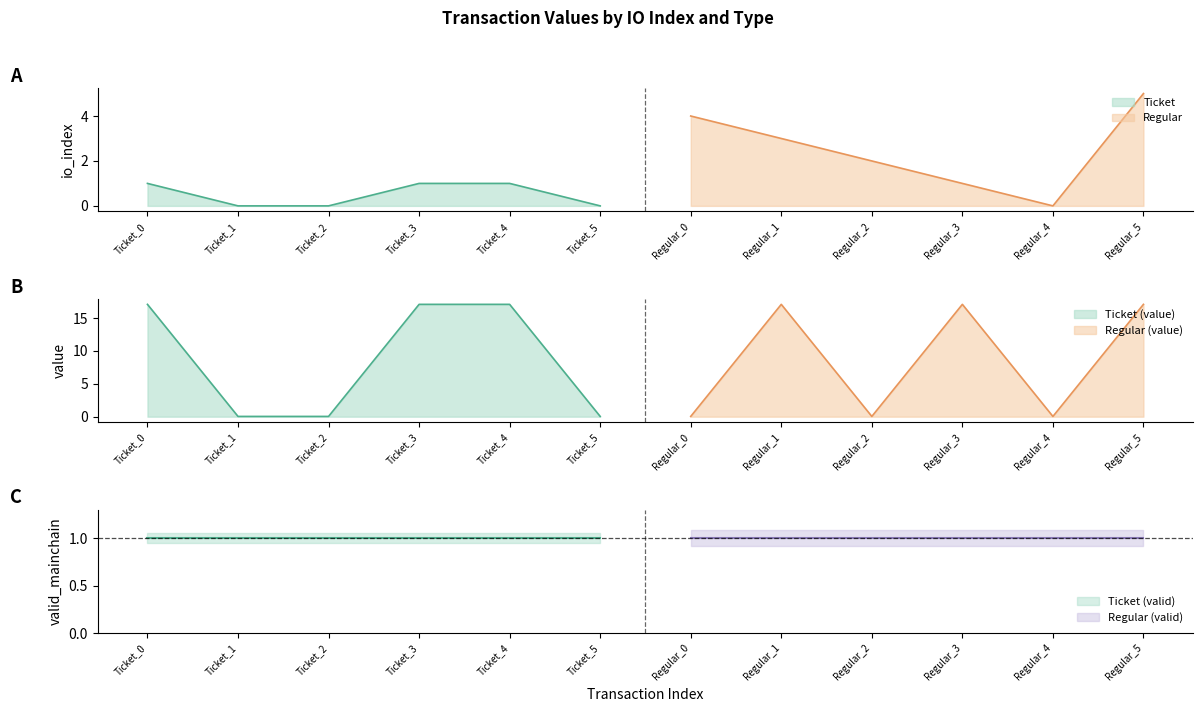

Reading left to right, list all the values displayed in this chart.

io_index: 1.0	0.0	0.0	1.0	1.0	0.0	4.0	3.0	2.0	1.0	0.0	5.0
value: 17.1	0.0	0.0	17.1	17.1	0.0	0.0	17.1	0.0	17.1	0.0	17.1
valid_mainchain: 1.0	1.0	1.0	1.0	1.0	1.0	1.0	1.0	1.0	1.0	1.0	1.0